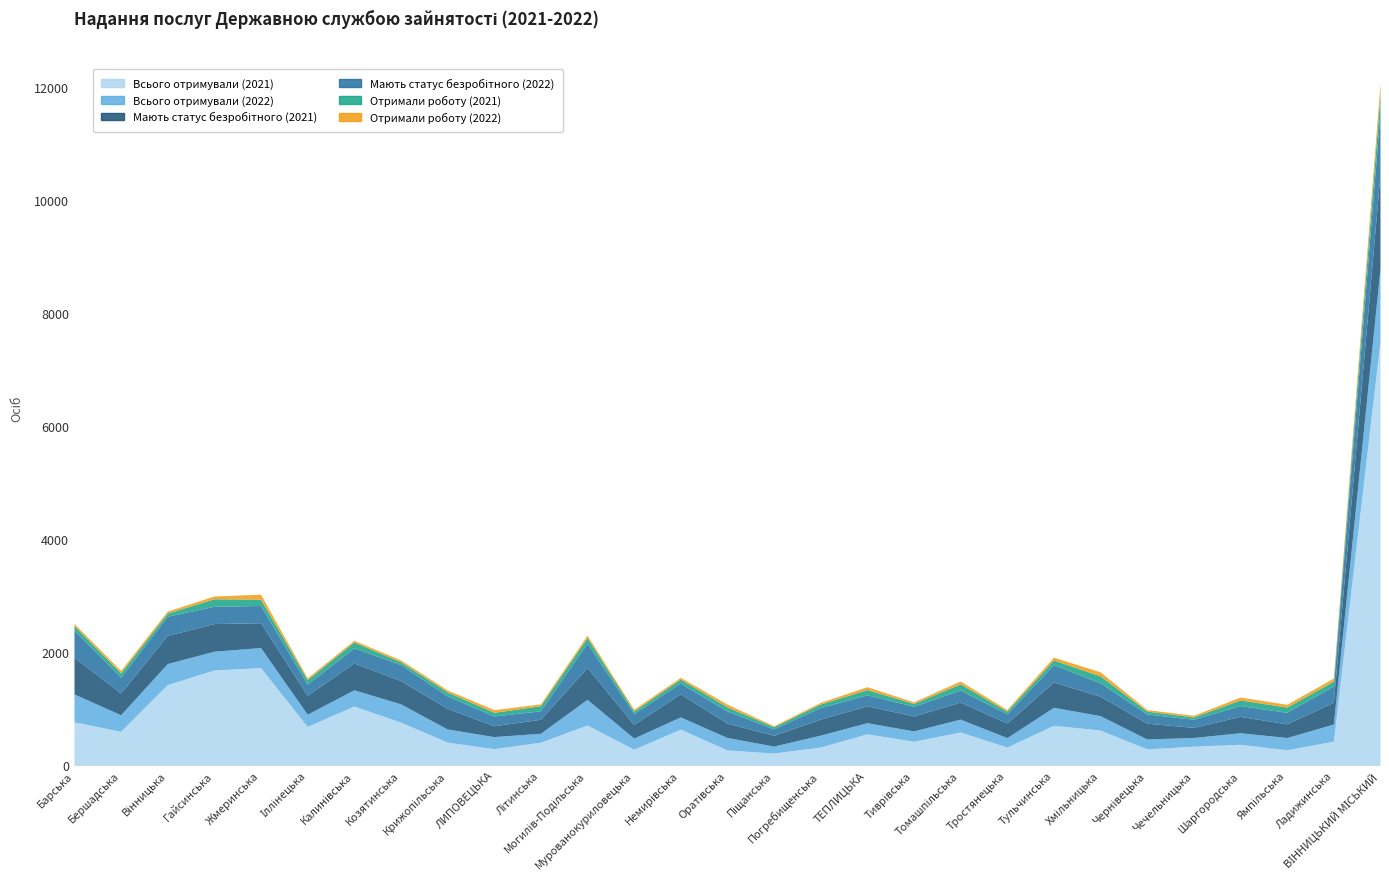

Which series changed the most between Калинівська and Тиврівська?

Всього отримували (2021)